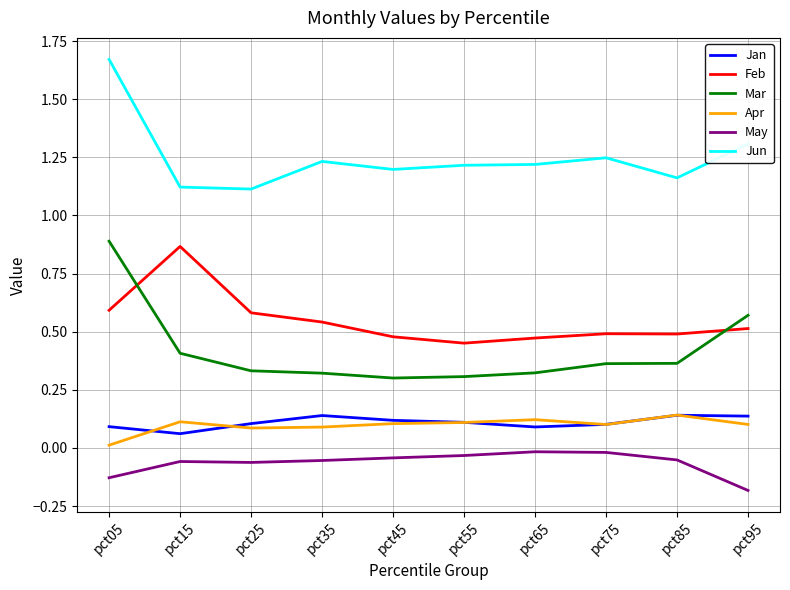

True or false: Feb and Jun intersect in this chart.

False